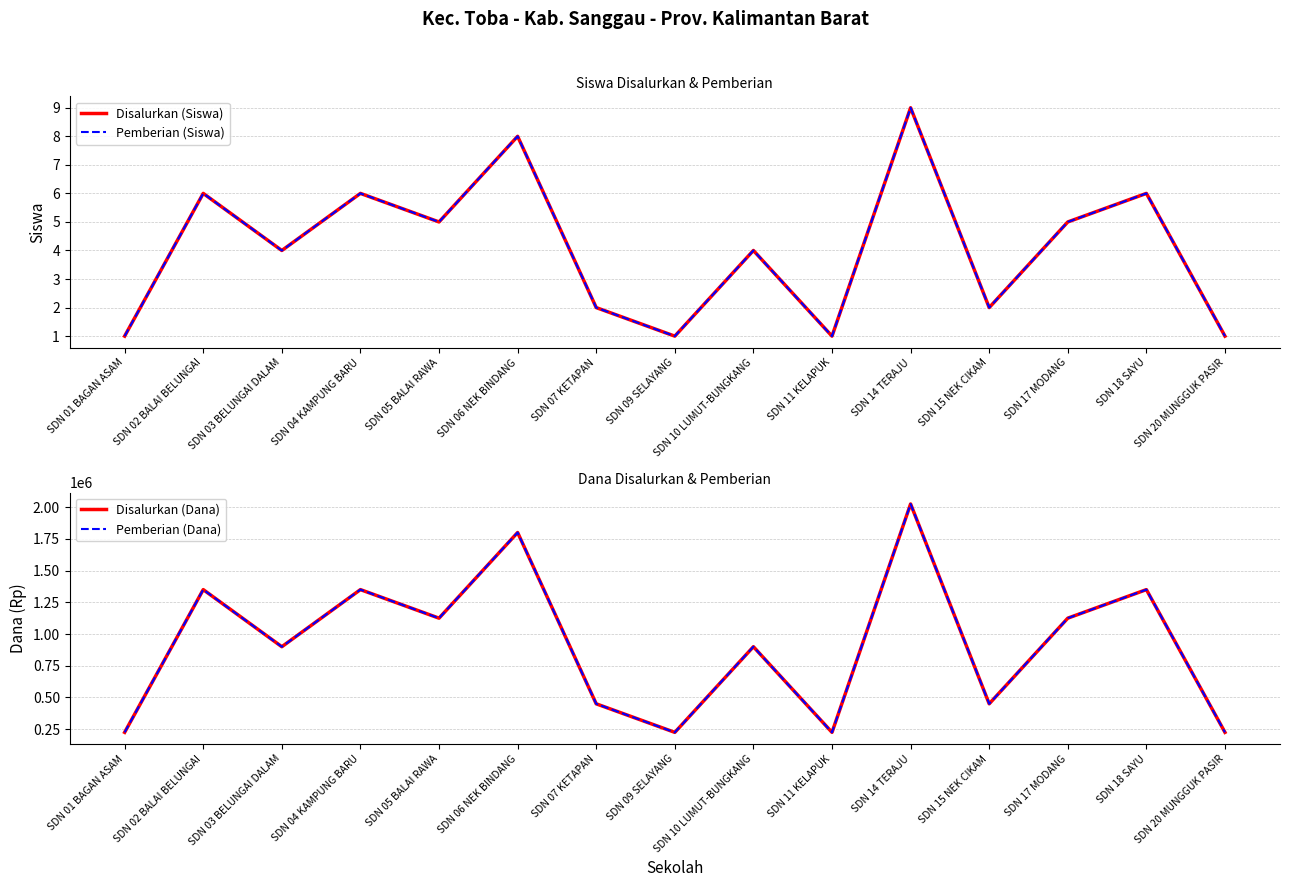

What are all the series names shown in the legend?

Disalurkan (Siswa), Pemberian (Siswa), Disalurkan (Dana), Pemberian (Dana)